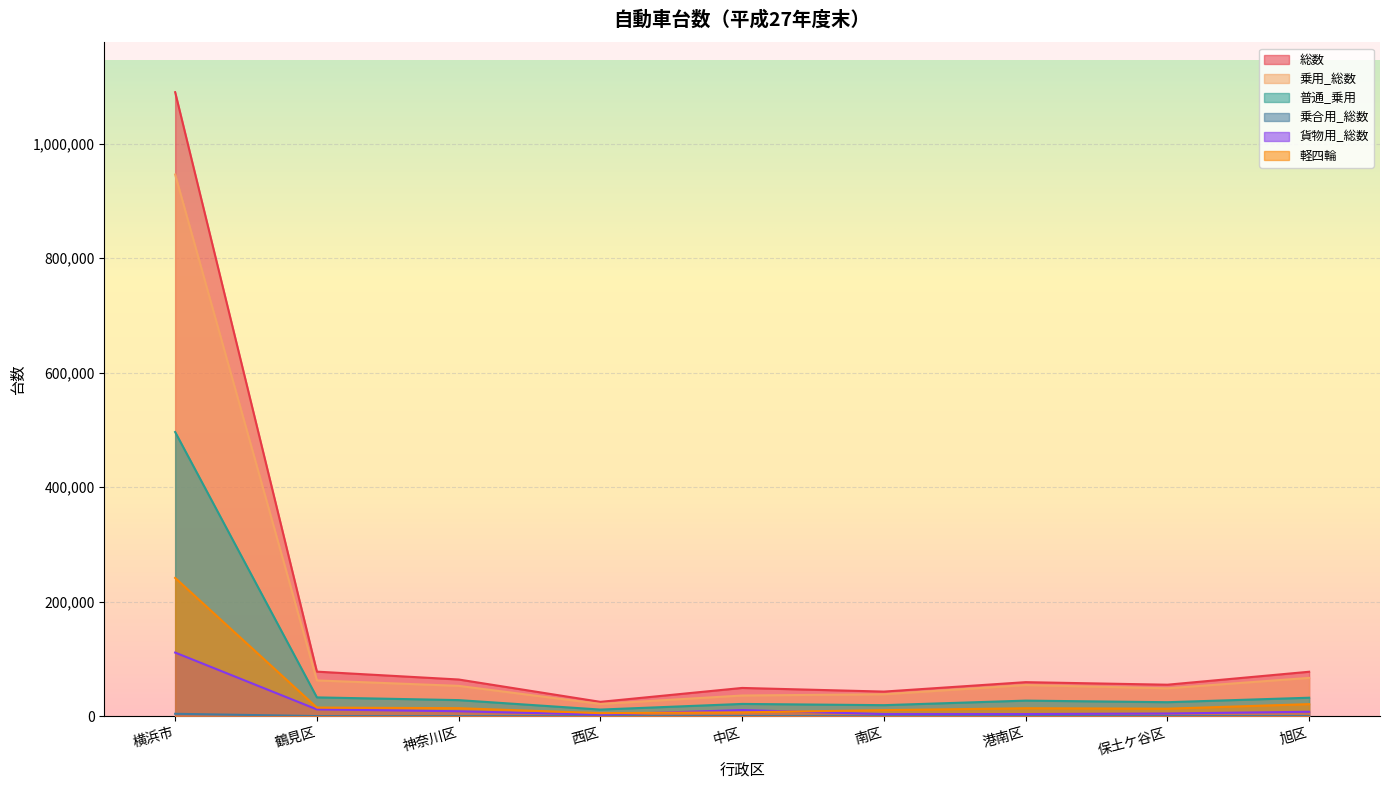

What is the minimum value for 貨物用_総数?

2943